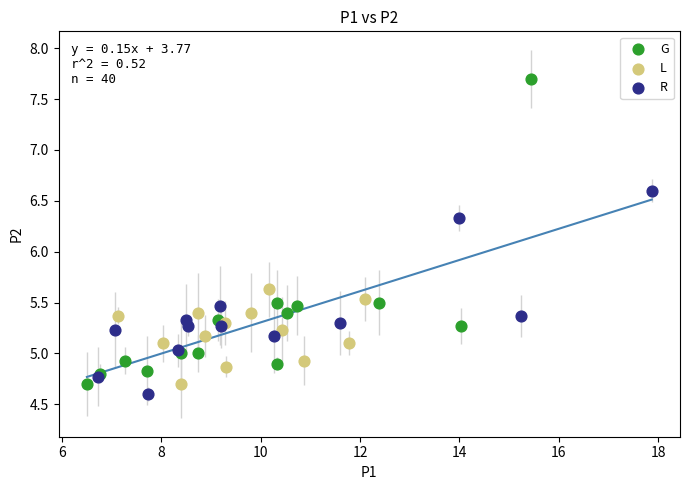

Which series reaches the maximum Y coordinate?

G